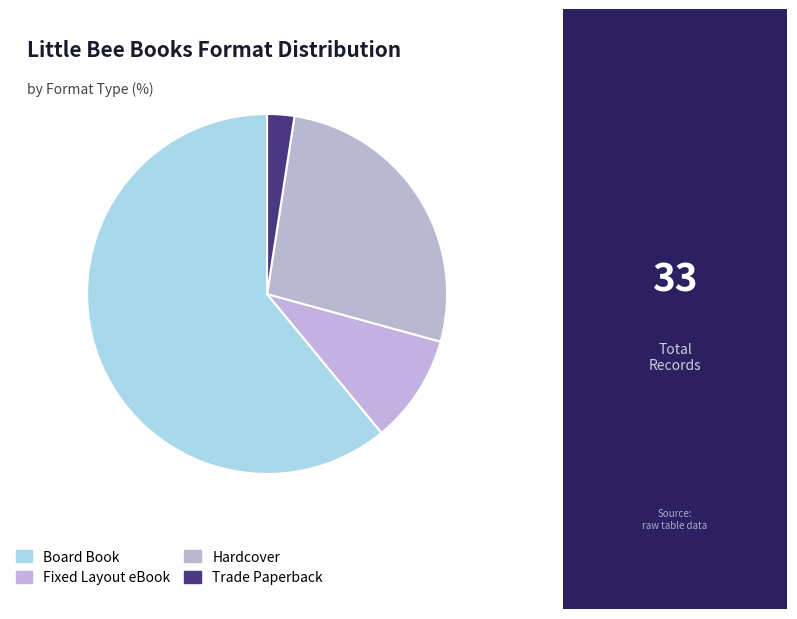

What is the largest slice in the pie chart?

Board Book